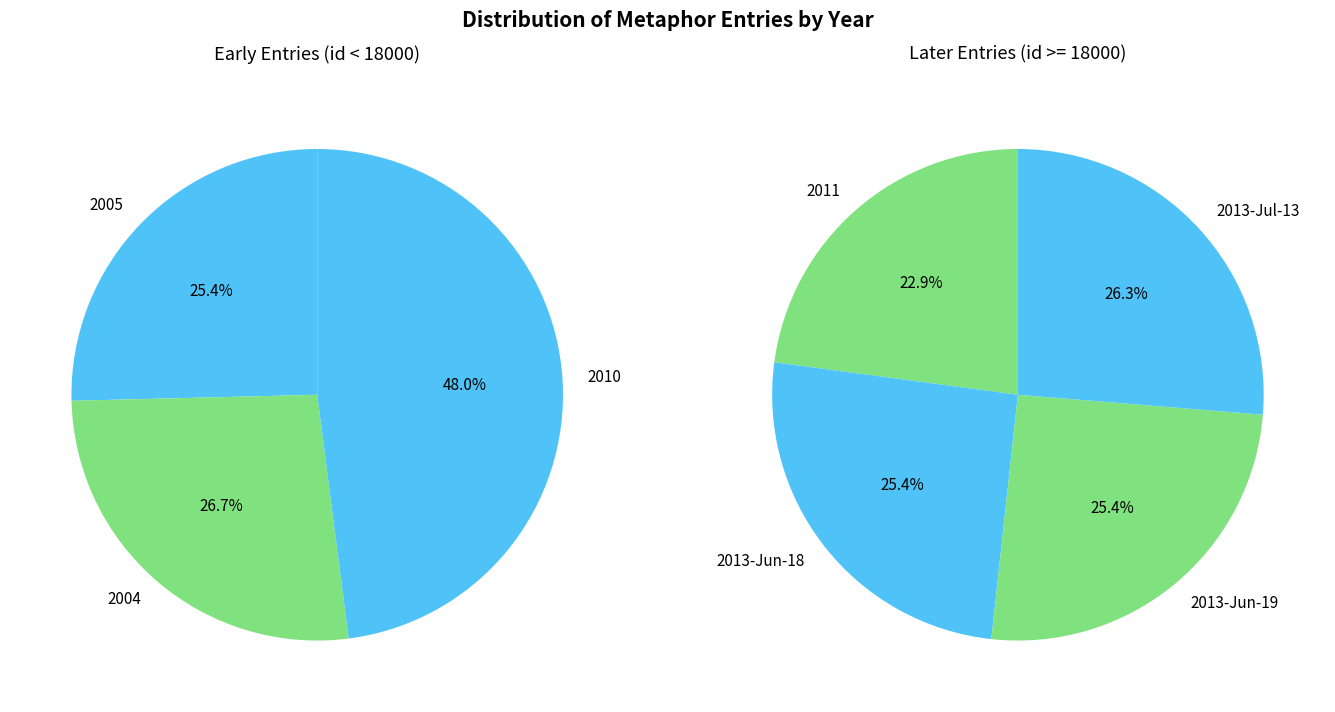

How many segments does this pie chart have?

7